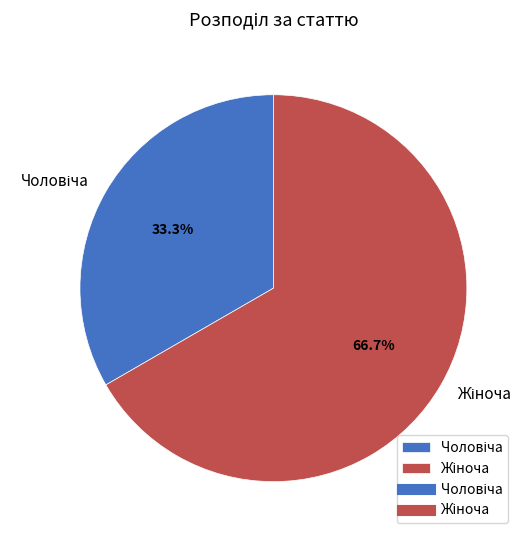

Does any single category account for the majority?

Yes